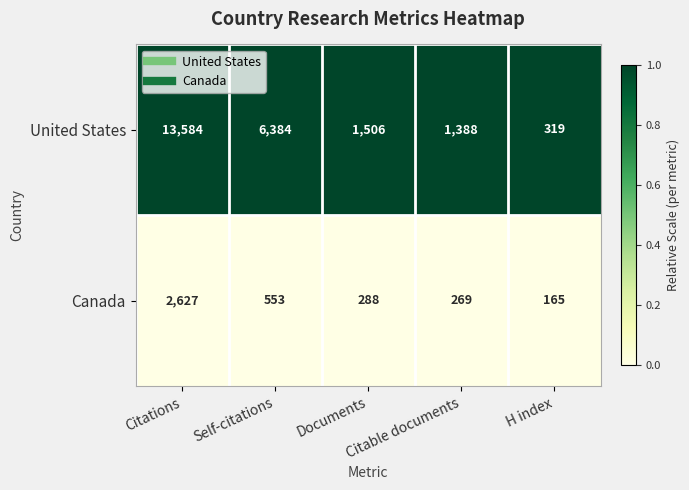

What is the average value of the United States series?

4636